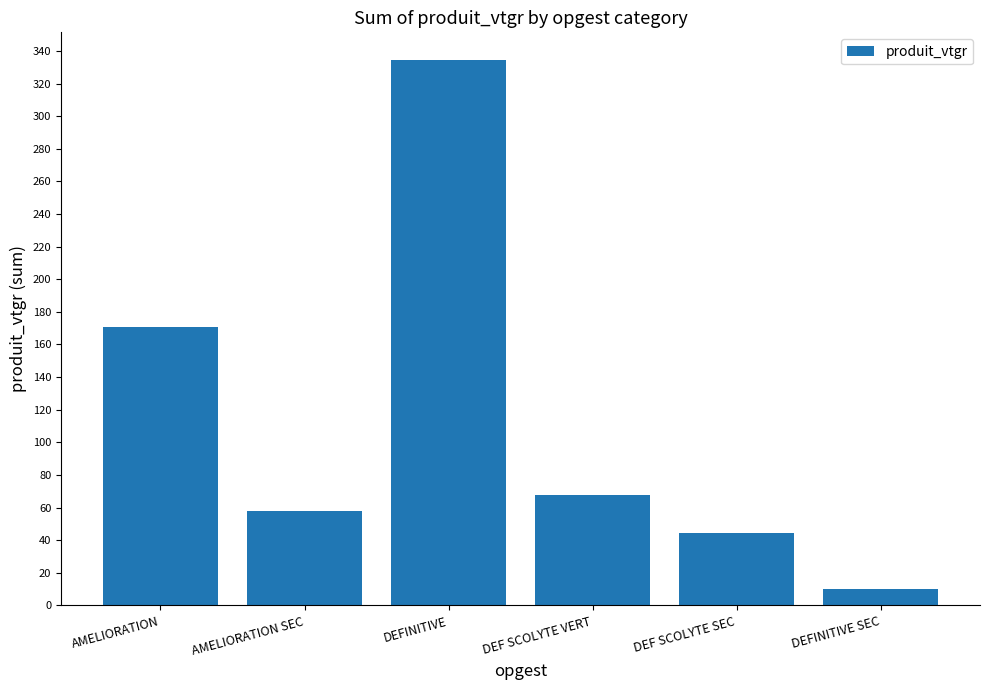

Reading left to right, what are all the values shown in this chart?

170.5	57.6	334.7	67.4	44.4	10.2